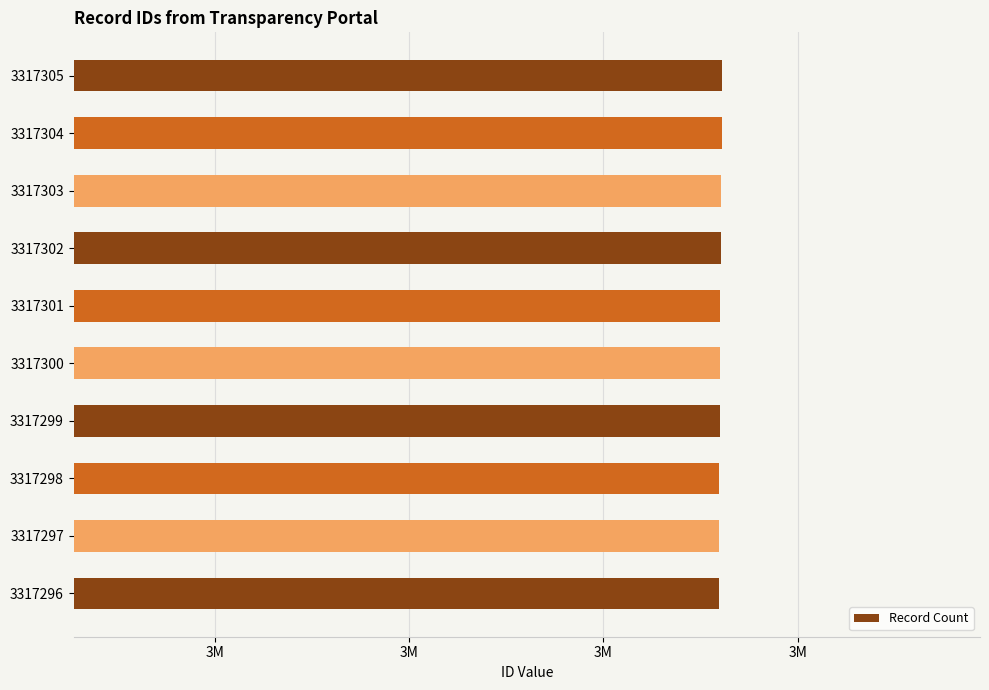

Count the values in the range 3317298 to 3317303.

6